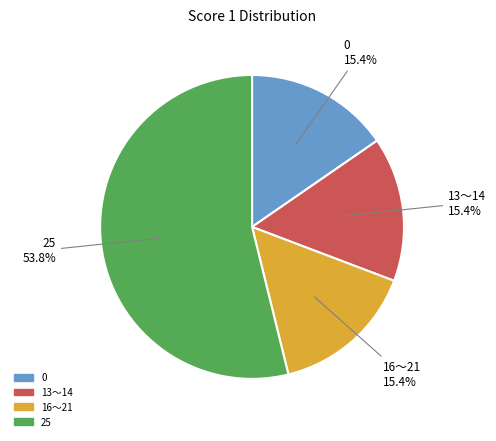

Is there a majority slice in this chart?

Yes